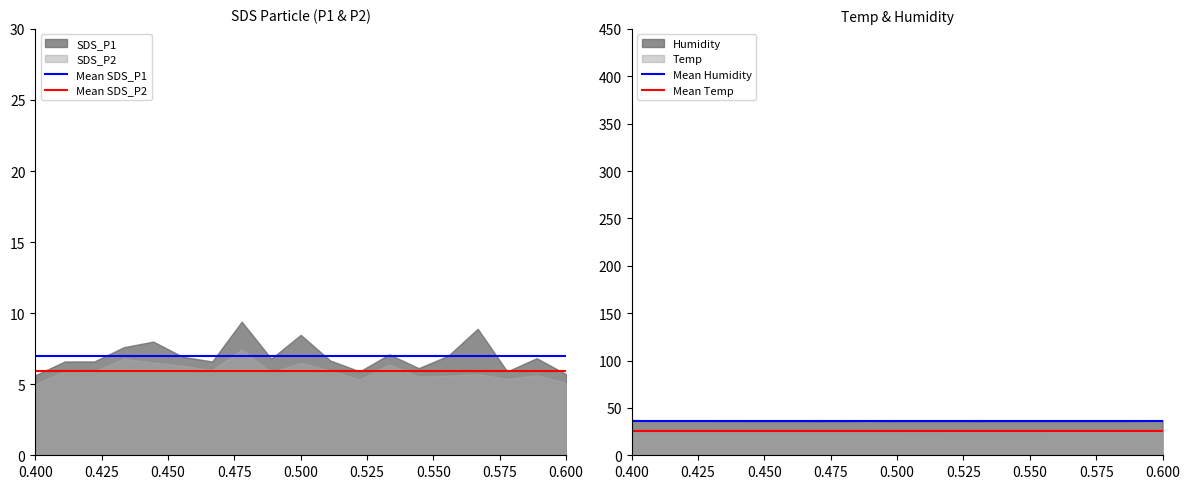

What is the lowest value of the Mean SDS_P2 series?

5.9